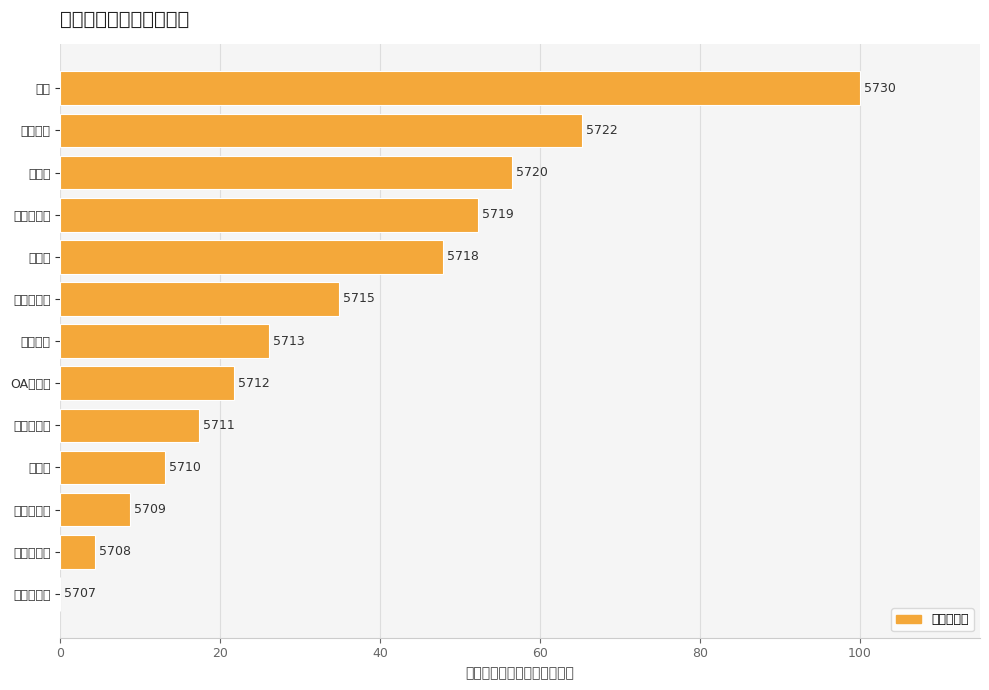

How many data points are less than 26?

6